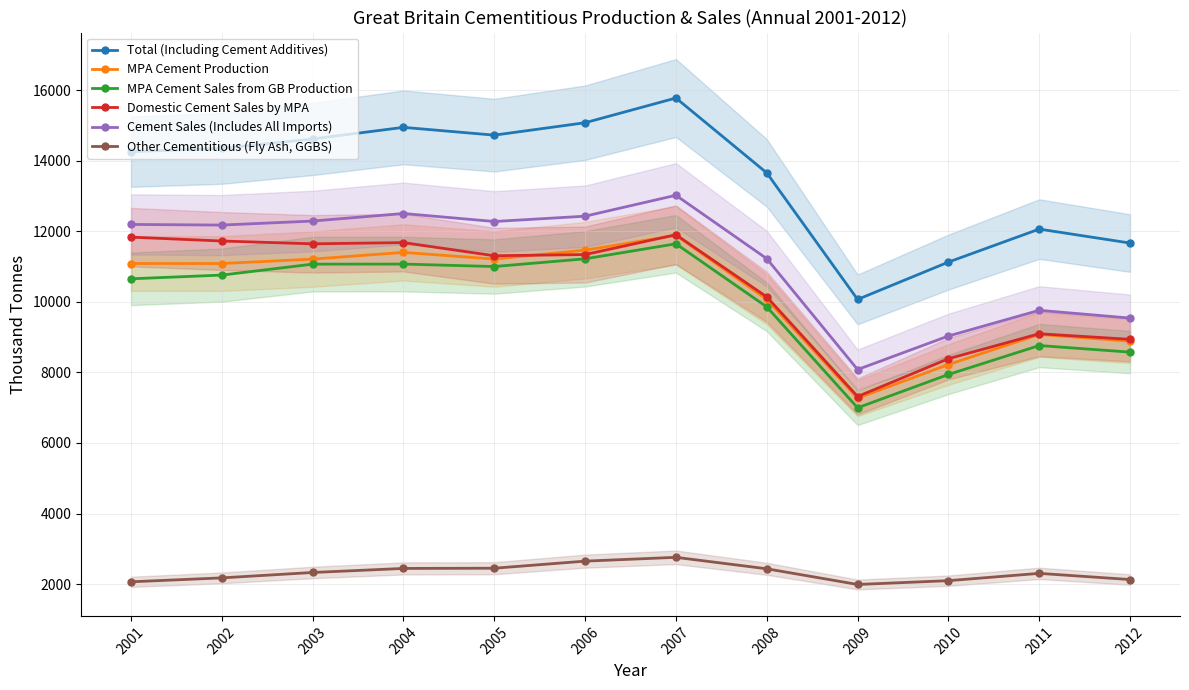

What are all the series names shown in the legend?

Total (Including Cement Additives), MPA Cement Production, MPA Cement Sales from GB Production, Domestic Cement Sales by MPA, Cement Sales (Includes All Imports), Other Cementitious (Fly Ash, GGBS)